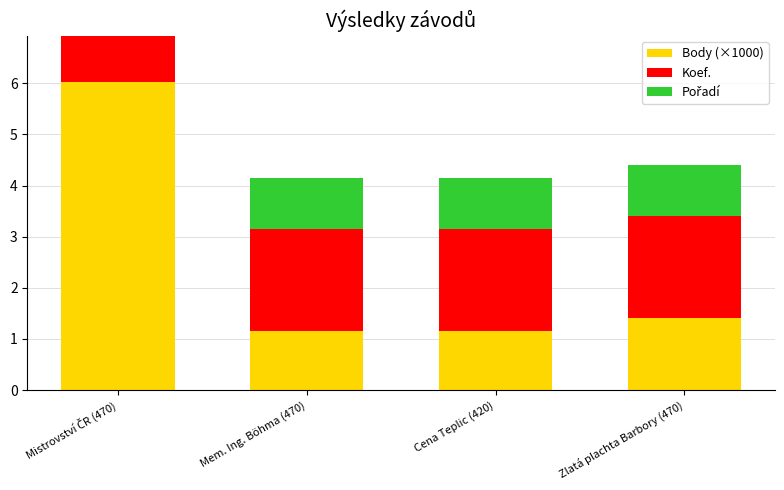

What is the value of the Koef. bar at the 2nd from the left?

2.0